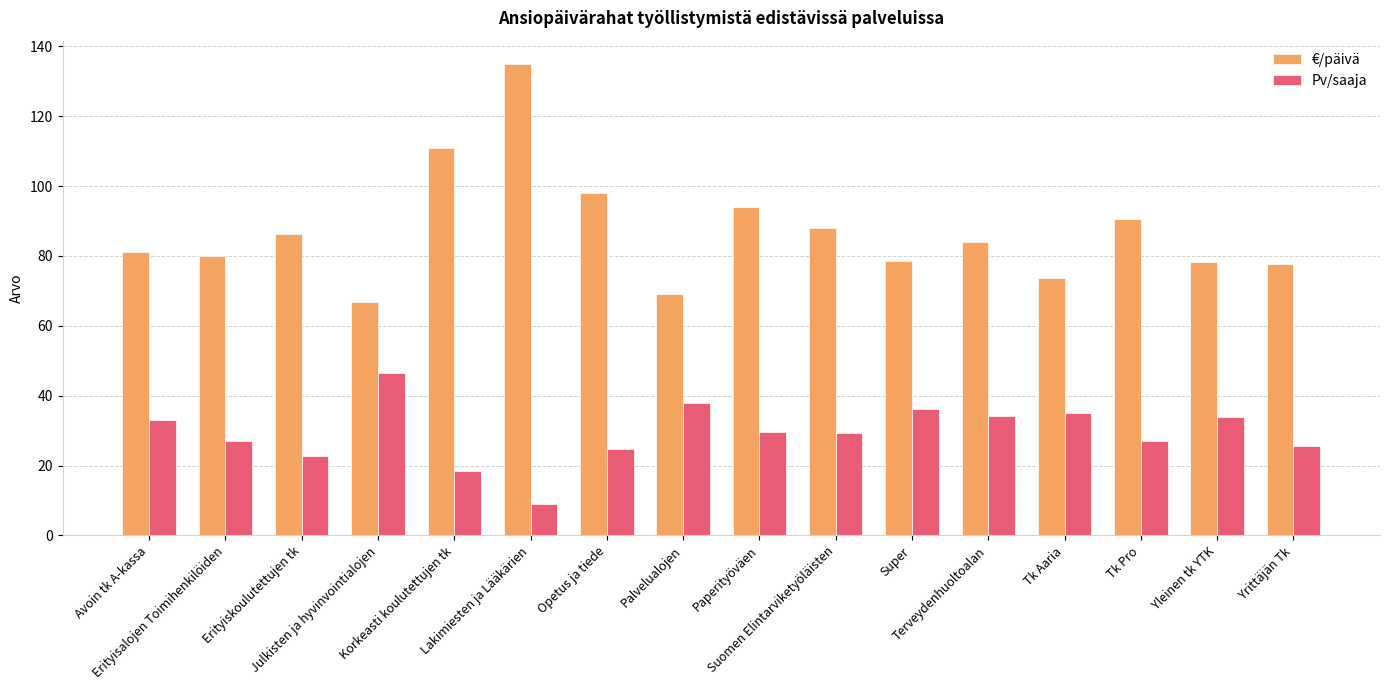

Is the value of Pv/saaja at Palvelualojen greater than the value of €/päivä at Korkeasti koulutettujen tk?

No